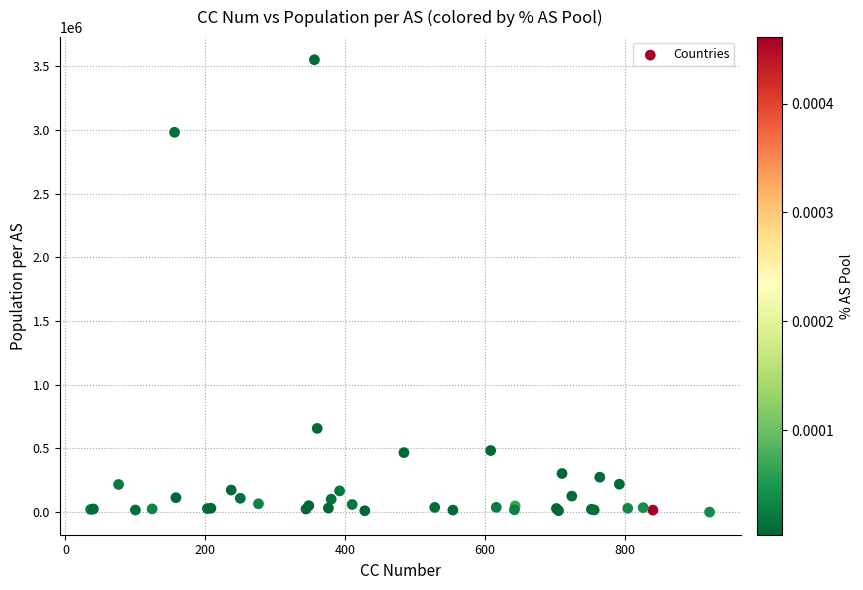

What Y value in the scatter plot is closest to 1775114?

656960